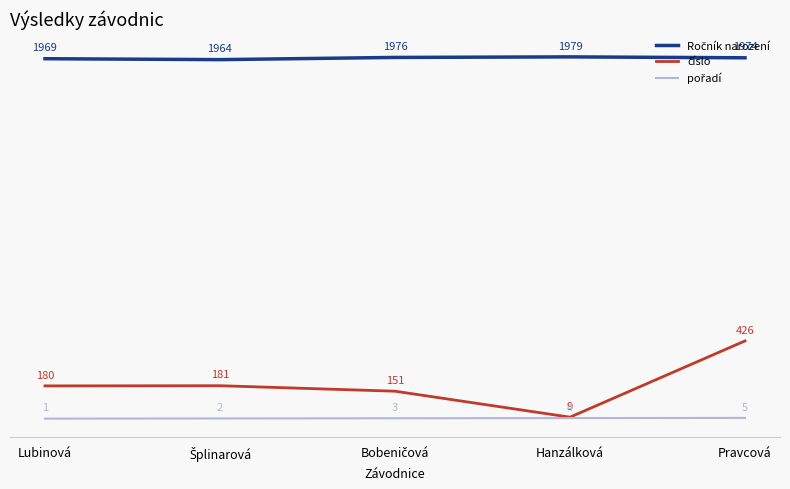

What position from the left is Lubinová?

1